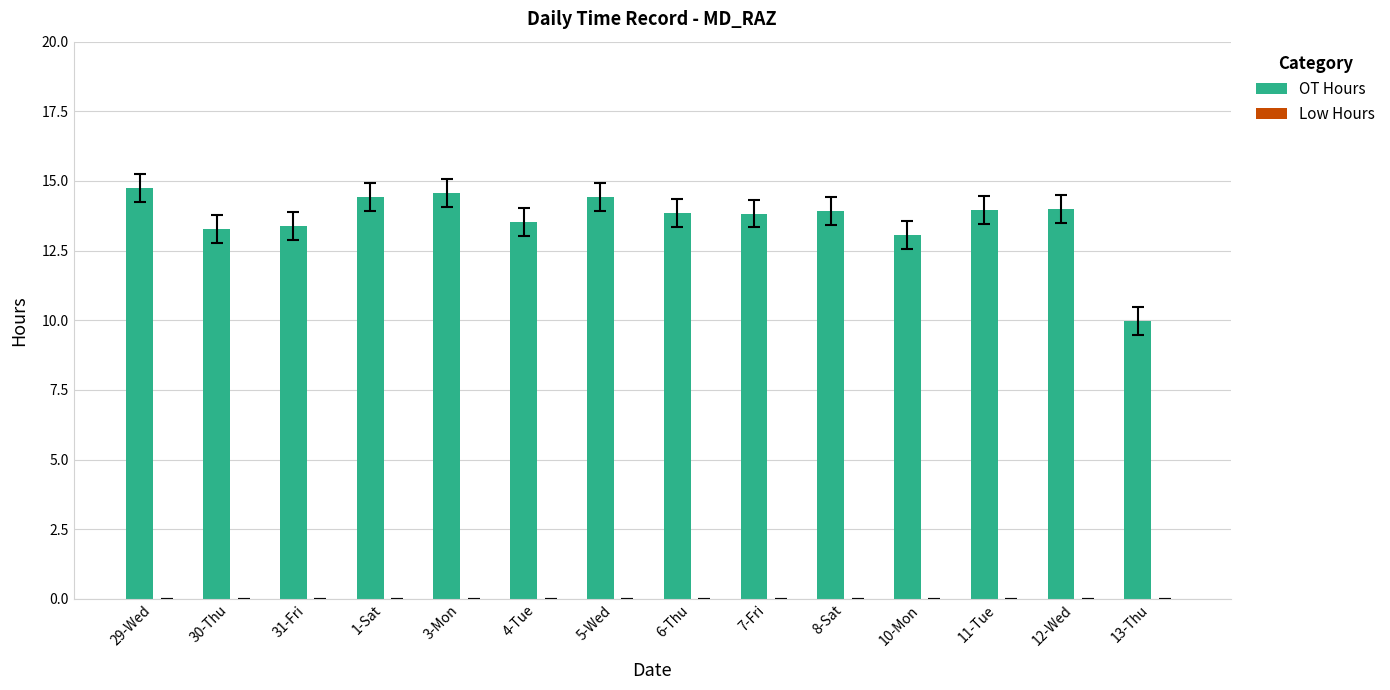

Between 3-Mon and 8-Sat, which is larger?

3-Mon